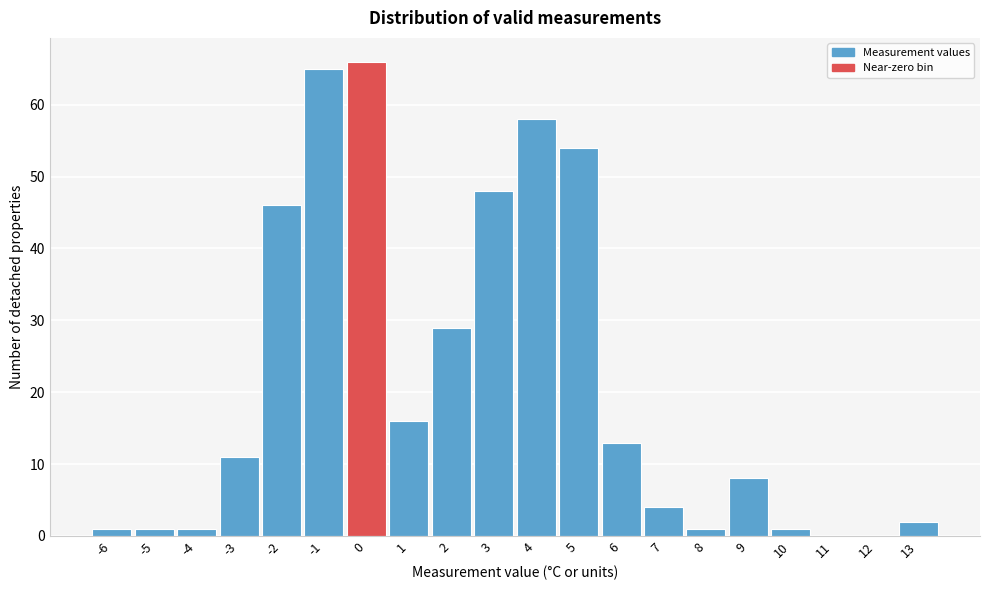

Reading left to right, transcribe all the data shown in this chart.

-6=1	-5=1	-4=1	-3=11	-2=46	-1=65	0=66	1=16	2=29	3=48	4=58	5=54	6=13	7=4	8=1	9=8	10=1	11=0	12=0	13=2